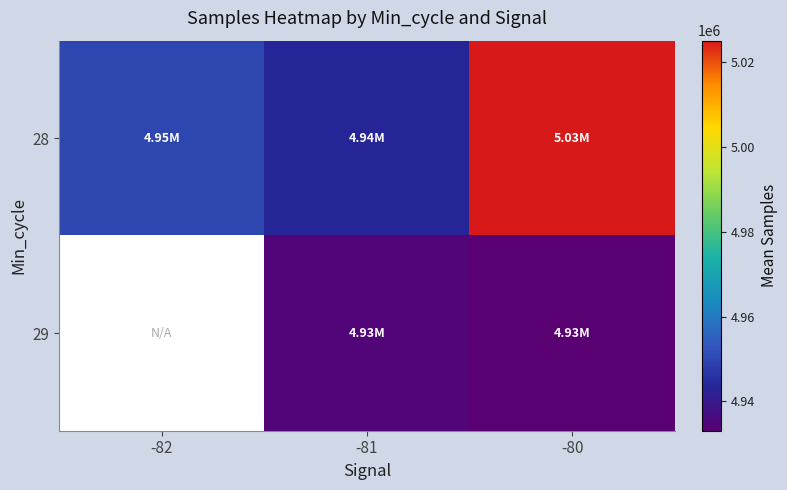

What is the smallest value displayed?

4933083.0